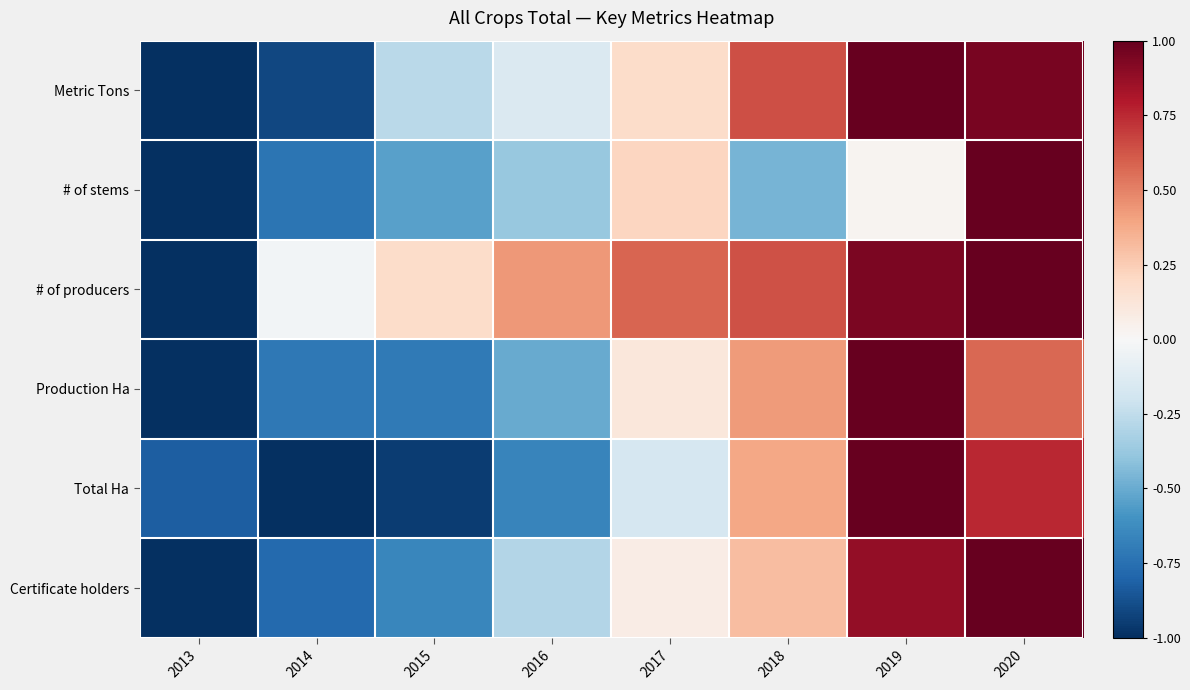

Which has a higher value, 2019 or 2016?

2019